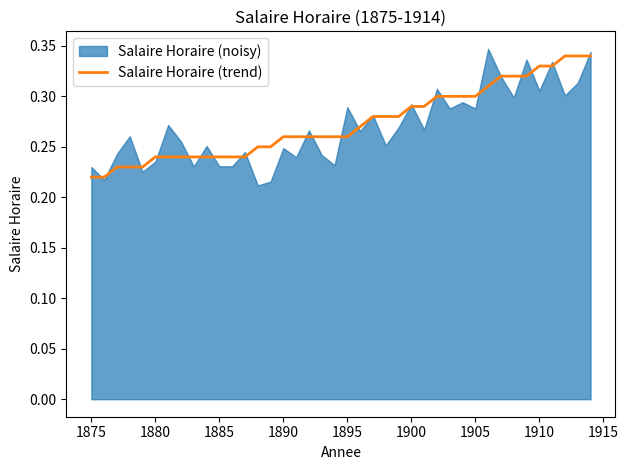

What is the smallest value displayed?

0.2